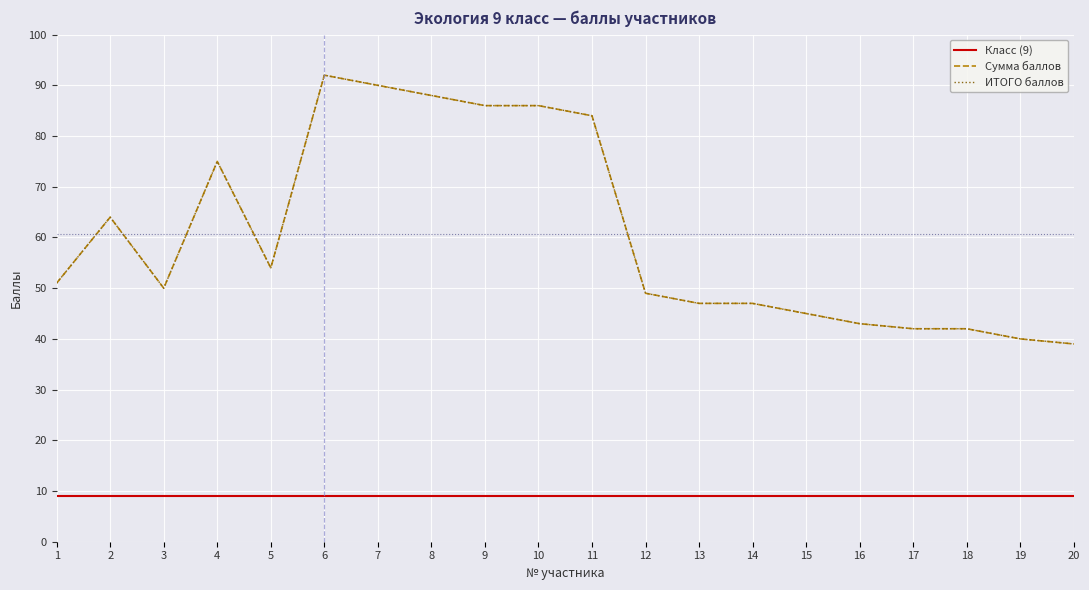

Is this an area chart (filled region under the line)?

No